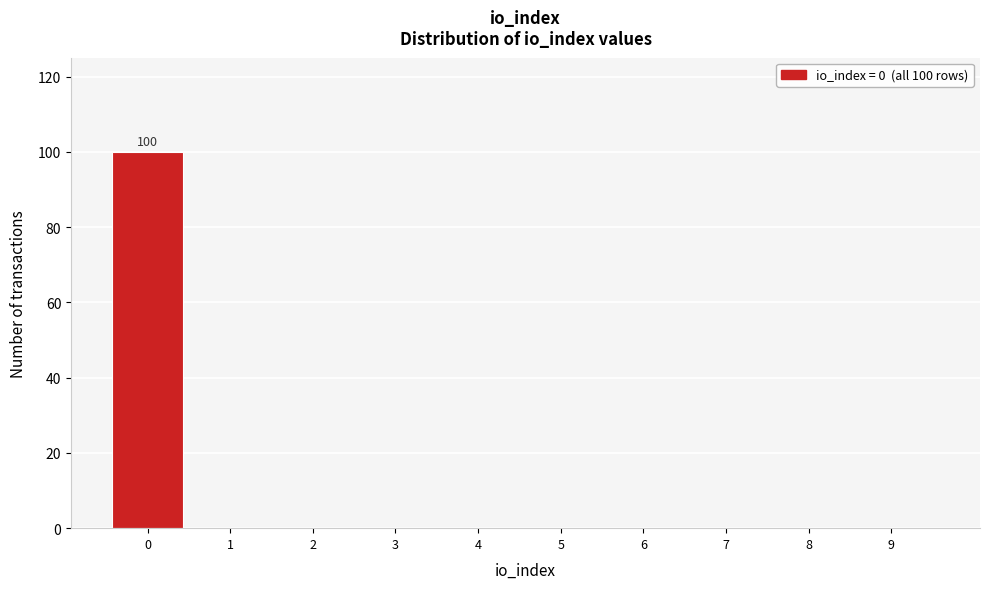

Reading right to left, what are all the values shown in this chart?

9=0	8=0	7=0	6=0	5=0	4=0	3=0	2=0	1=0	0=100